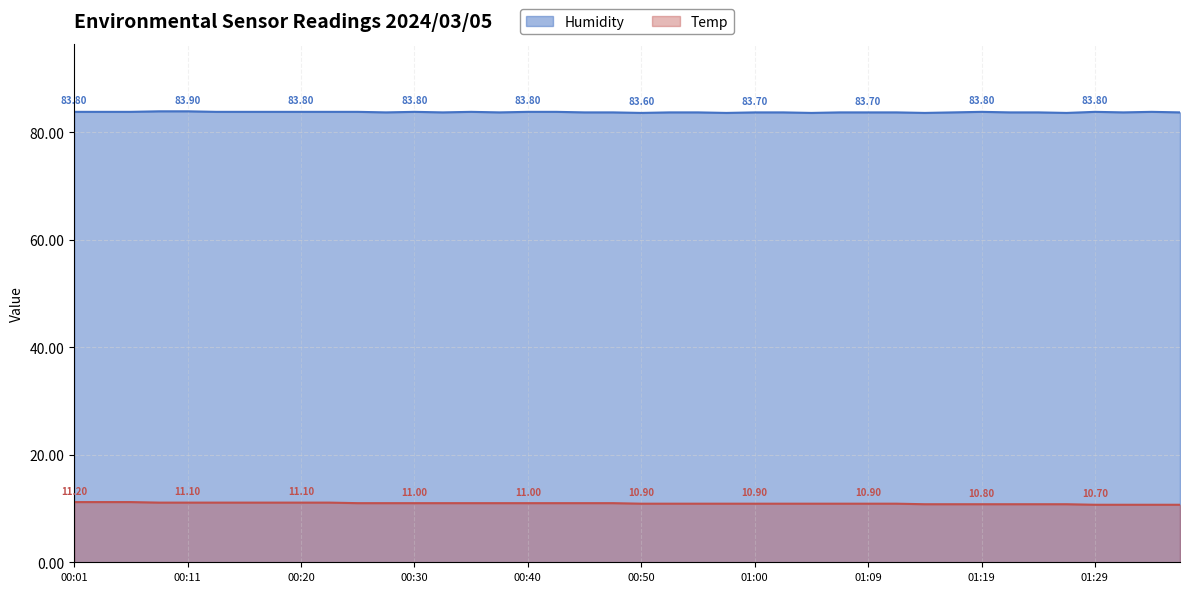

What is the maximum value shown in the chart?

83.9